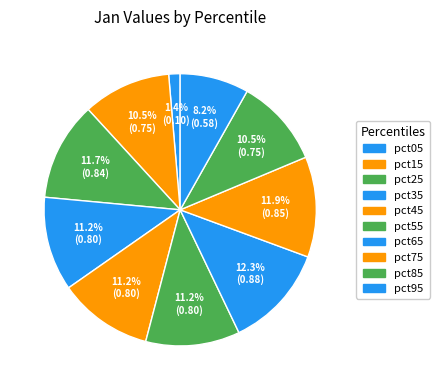

Rank the categories by value from lowest to highest.

pct05, pct95, pct15, pct85, pct55, pct35, pct45, pct25, pct75, pct65